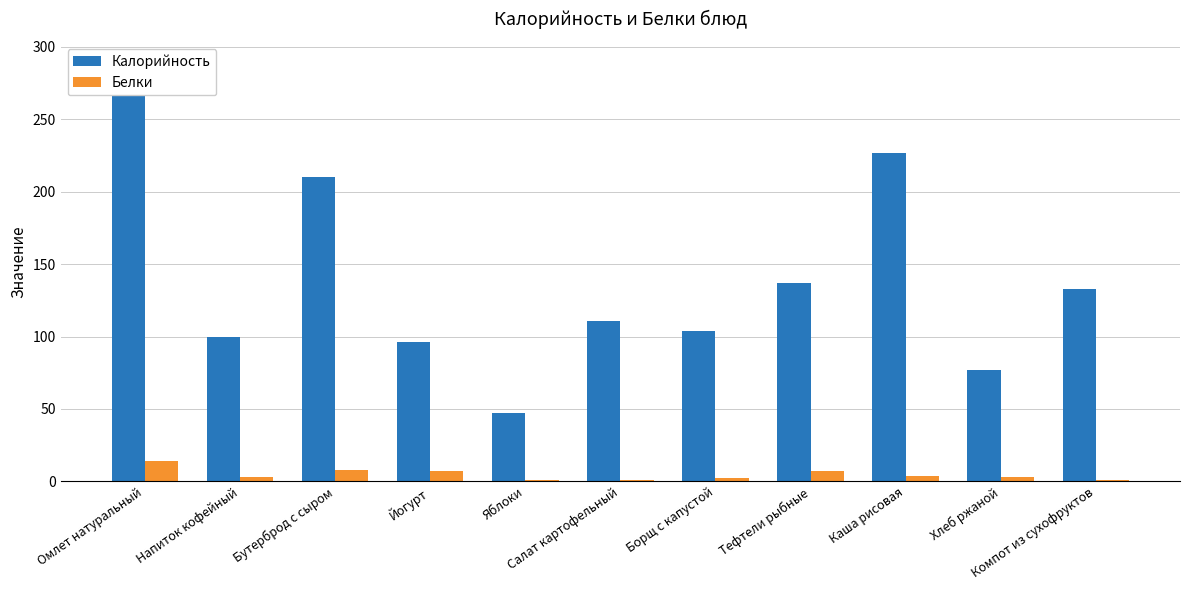

What is the smallest value displayed?

1